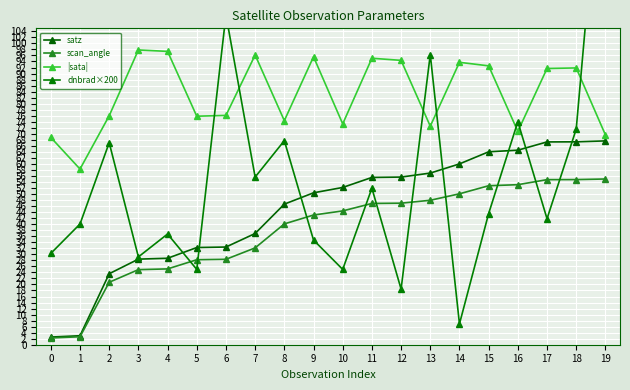

At which category does dnbrad×200 reach its first local valley?

3